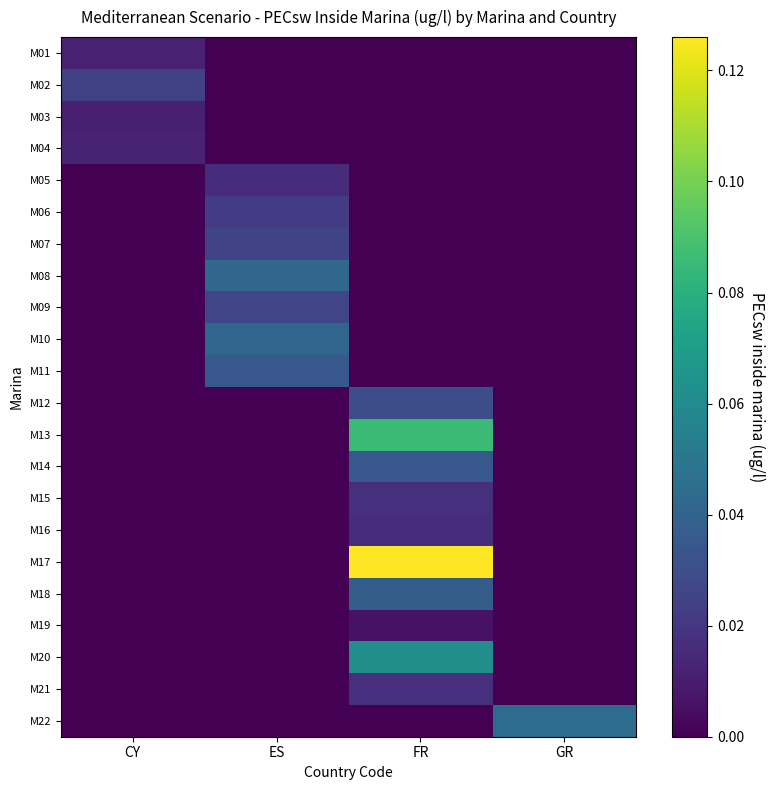

Between CY and FR, which series saw the biggest shift?

M17